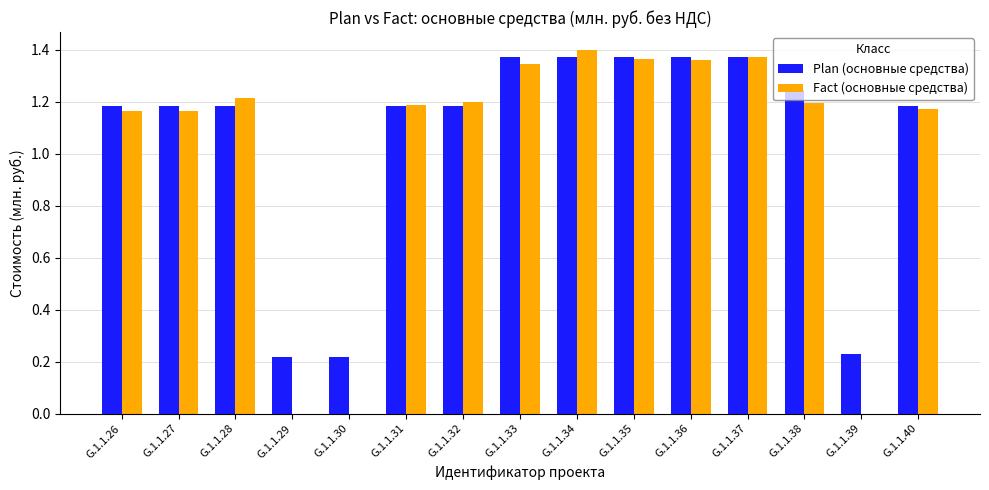

At which label does Plan (основные средства) first exceed 1?

G.1.1.26